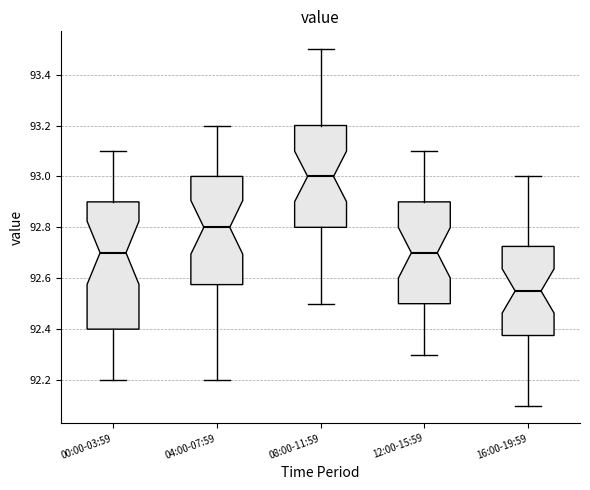

Reading left to right, transcribe this box plot: for each box, give where its median line is, the range the box spans, and where its two whiskers end, as read against the y-axis. The values are not printed on the chart, so give them approximately, as read against the axis.

00:00-03:59: median 92.70, box 92.40 to 92.90, whiskers 92.20 to 93.10
04:00-07:59: median 92.80, box 92.58 to 93.00, whiskers 92.20 to 93.20
08:00-11:59: median 93.00, box 92.80 to 93.20, whiskers 92.50 to 93.50
12:00-15:59: median 92.70, box 92.50 to 92.90, whiskers 92.30 to 93.10
16:00-19:59: median 92.56, box 92.38 to 92.72, whiskers 92.10 to 93.00